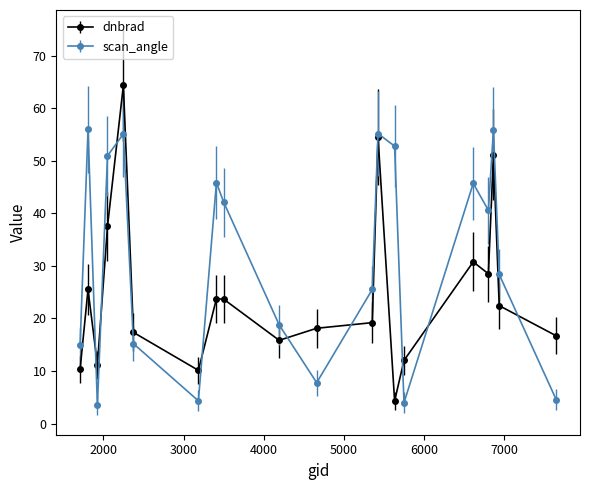

What is the lowest value of the scan_angle series?

3.5